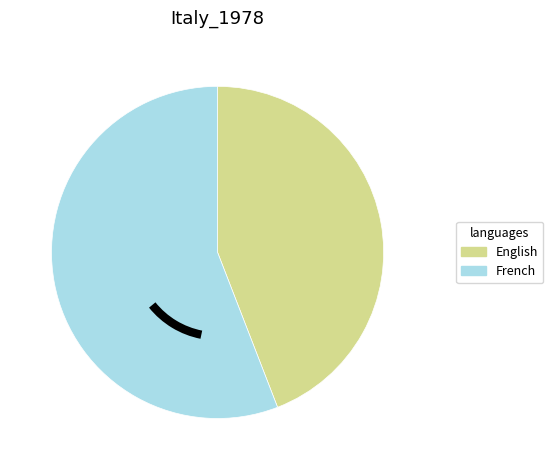

Is there any slice that represents more than half of the pie?

Yes